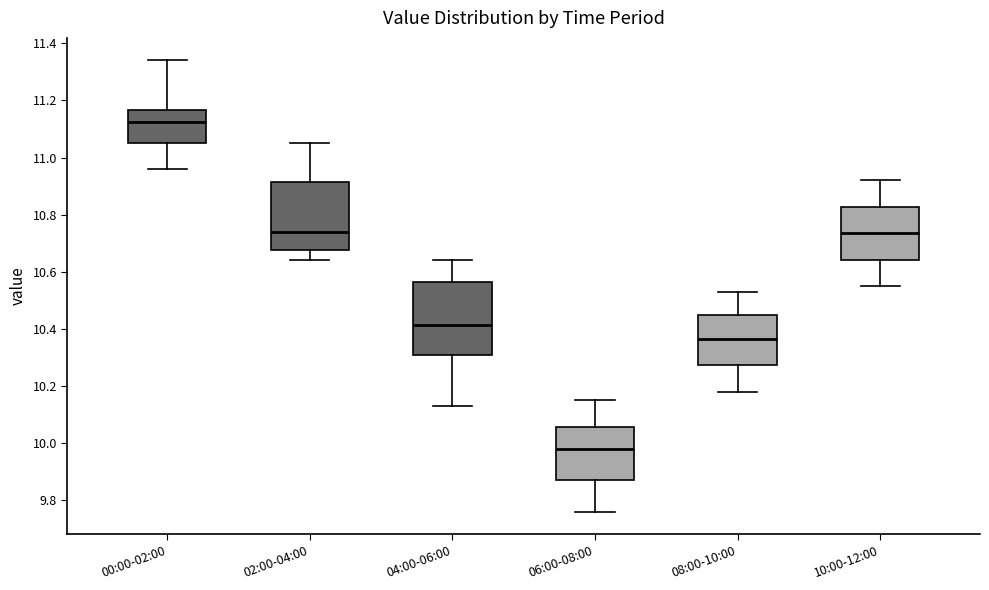

Reading left to right, transcribe this box plot: for each box, give where its median line is, the range the box spans, and where its two whiskers end, as read against the y-axis. The values are not printed on the chart, so give them approximately, as read against the axis.

00:00-02:00: median 11.12, box 11.06 to 11.16, whiskers 10.96 to 11.34
02:00-04:00: median 10.74, box 10.68 to 10.92, whiskers 10.64 to 11.06
04:00-06:00: median 10.42, box 10.32 to 10.56, whiskers 10.14 to 10.64
06:00-08:00: median 9.98, box 9.88 to 10.06, whiskers 9.76 to 10.16
08:00-10:00: median 10.36, box 10.28 to 10.44, whiskers 10.18 to 10.54
10:00-12:00: median 10.74, box 10.64 to 10.82, whiskers 10.56 to 10.92